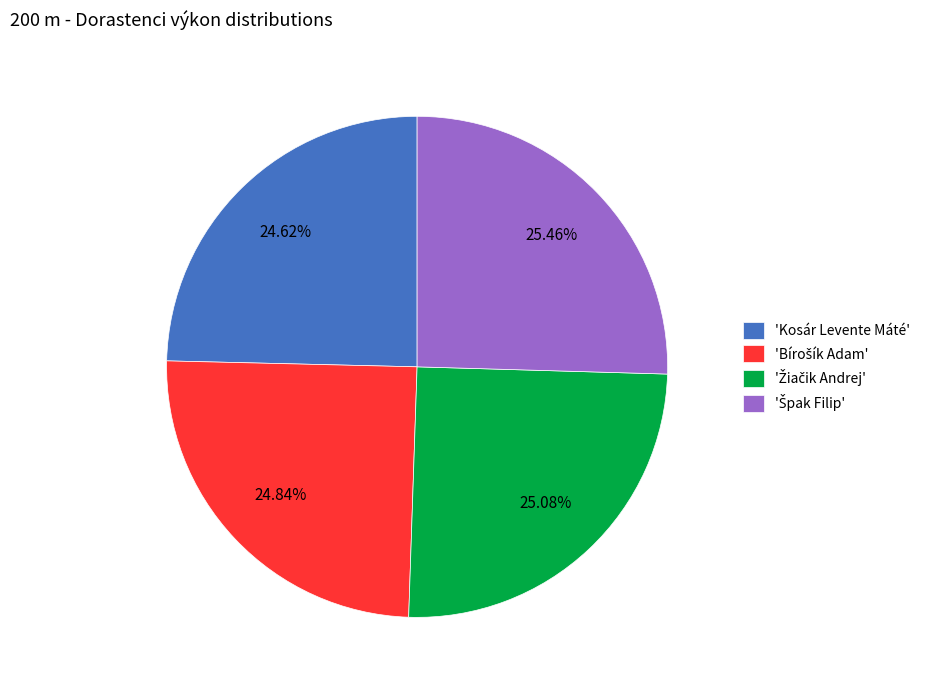

Is there any slice that represents more than half of the pie?

No